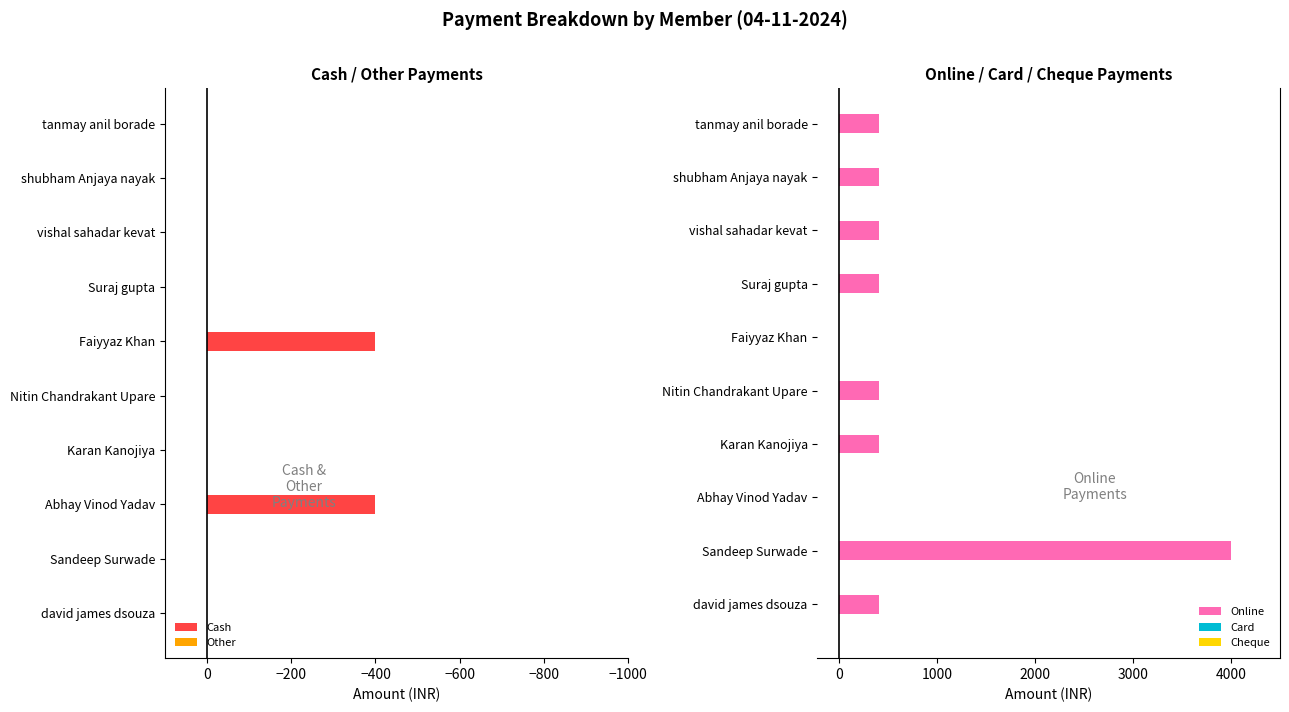

The Online series shows 4000 at Sandeep Surwade. True or false?

True